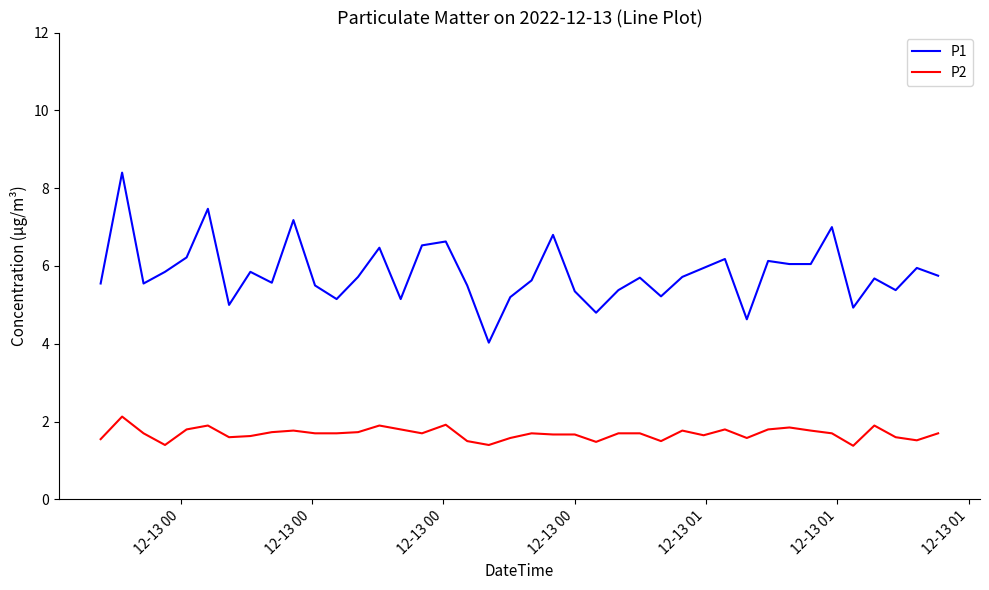

Which series has the largest total across all categories?

P1